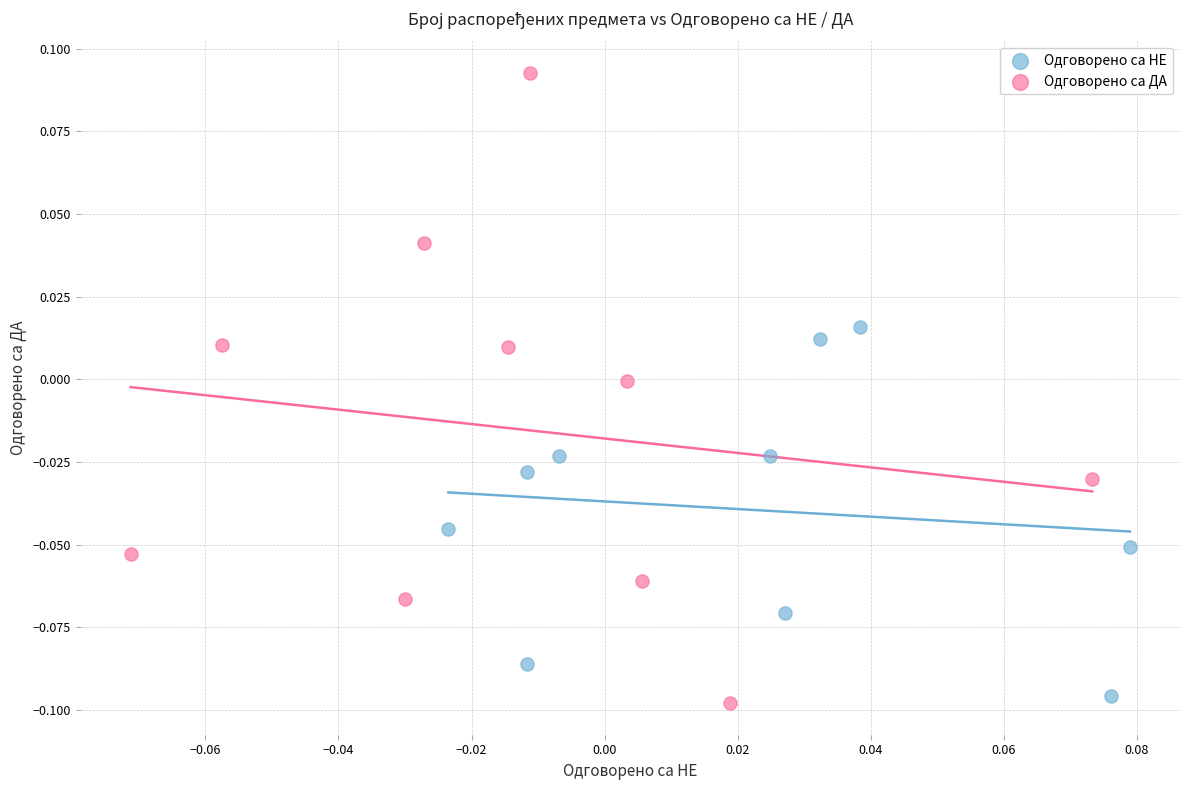

Which series has the widest spread of Y values?

Одговорено са ДА